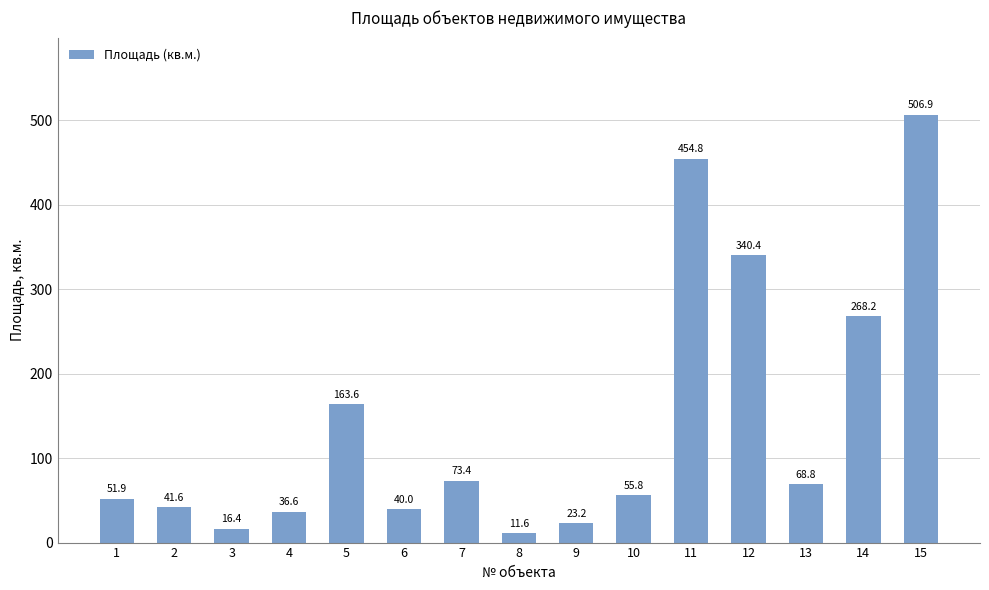

Which category has the highest value across all series?

15